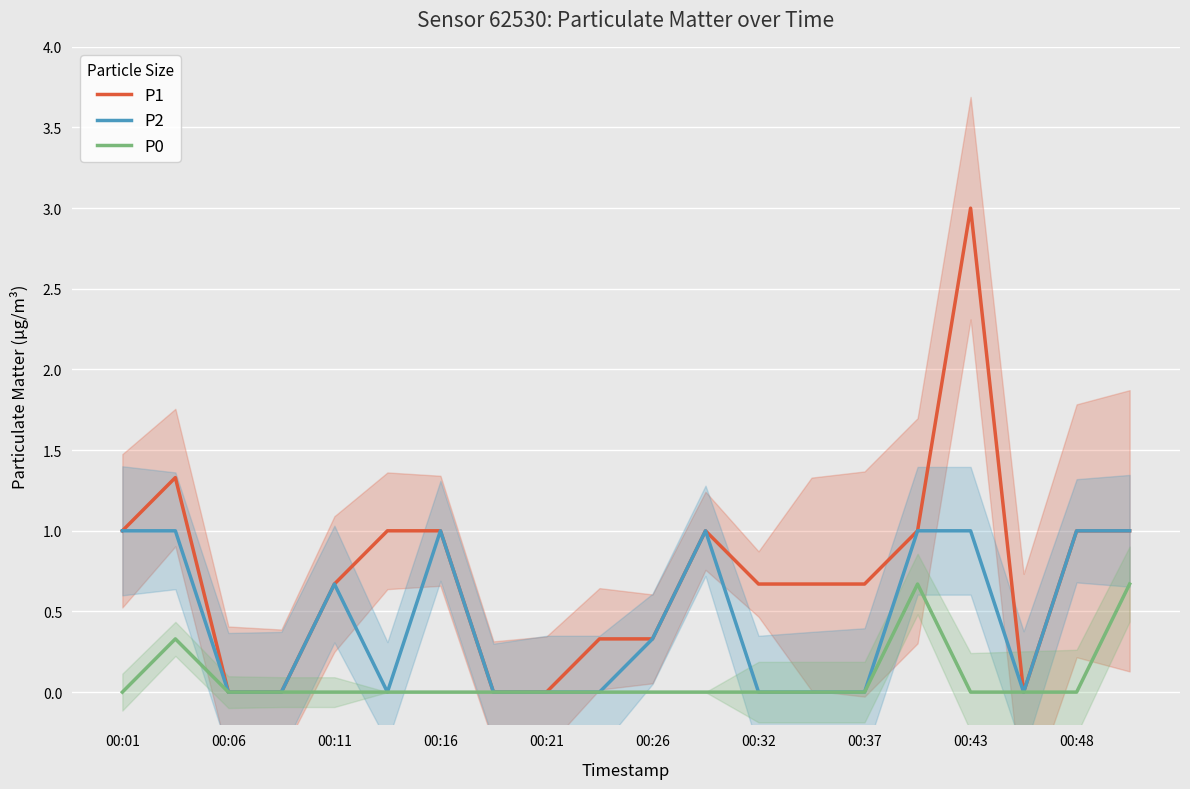

Is this an area chart (filled region under the line)?

No